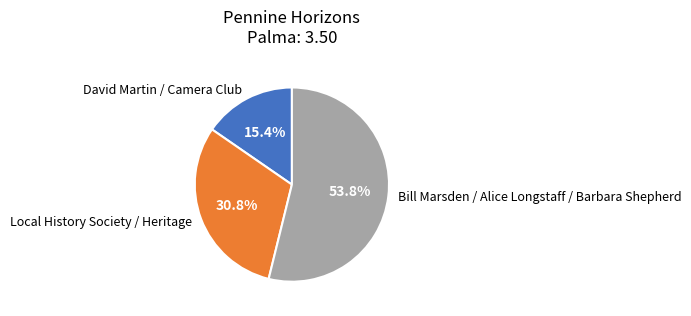

What is the largest slice in the pie chart?

Bill Marsden / Alice Longstaff / Barbara Shepherd